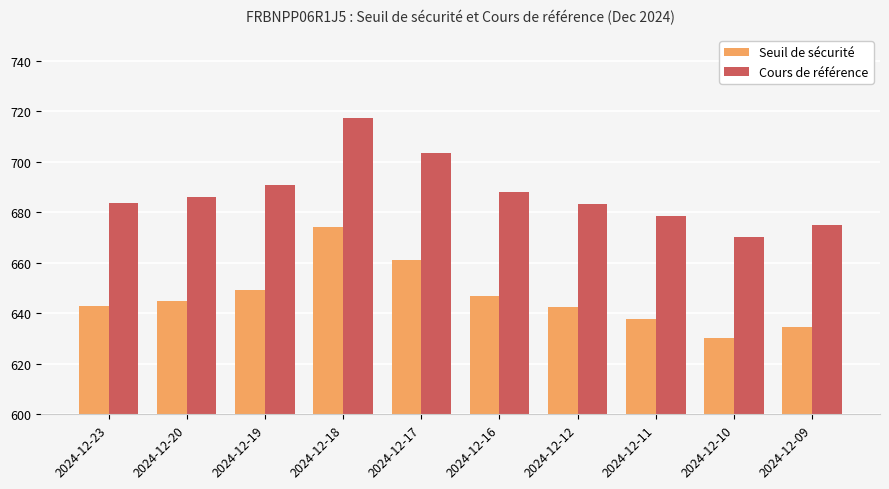

What are all the series names shown in the legend?

Seuil de sécurité, Cours de référence